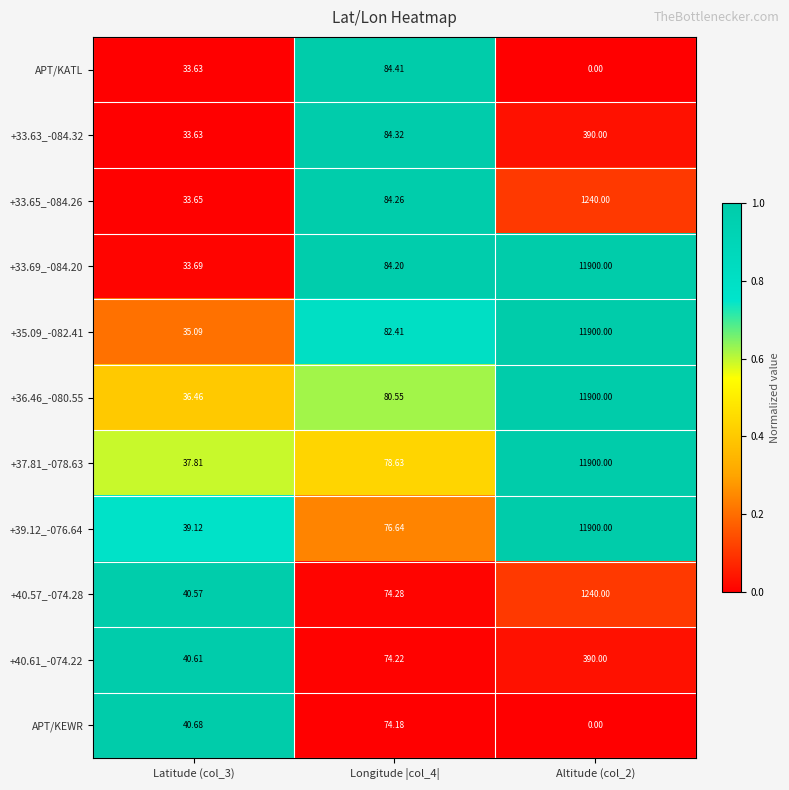

Is the value of +40.57_-074.28 at Longitude |col_4| greater than the value of +36.46_-080.55 at Longitude |col_4|?

No